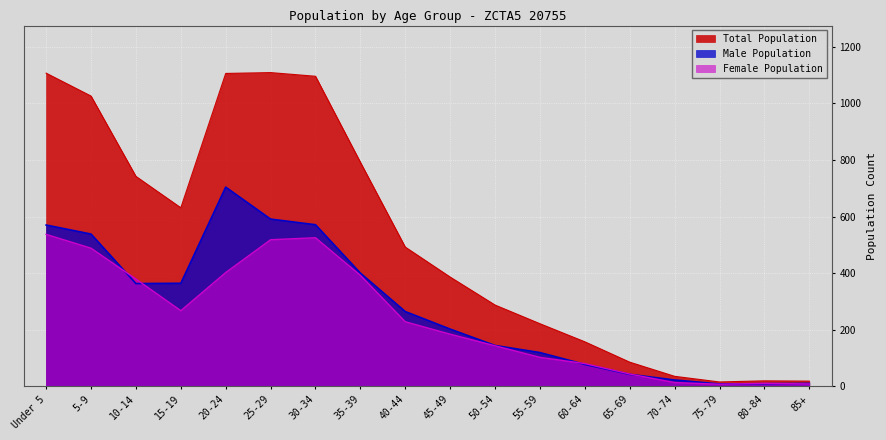

At which label is Female Population closest to 272?

15-19